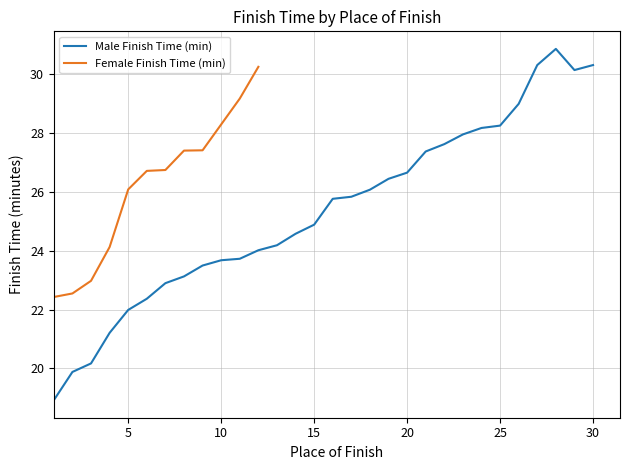

List the labels in order of value, largest first.

28, 27, 30, 29, 26, 25, 24, 23, 22, 21, 20, 19, 18, 17, 16, 15, 14, 13, 12, 11, 10, 9, 8, 7, 6, 5, 4, 3, 2, 1